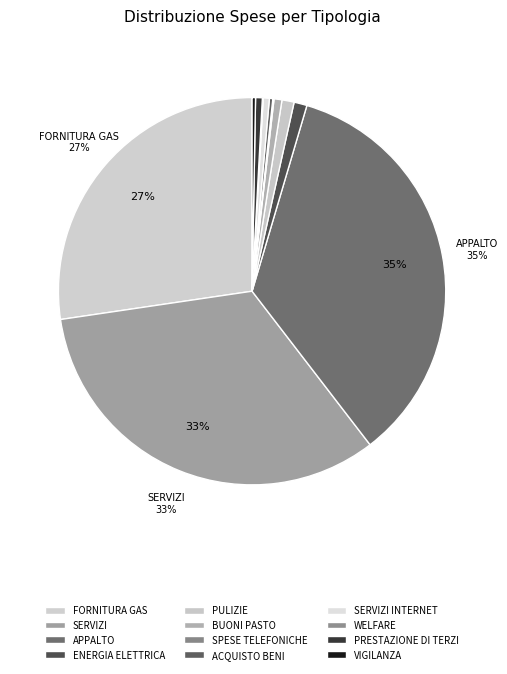

Count the number of slices in the pie.

12